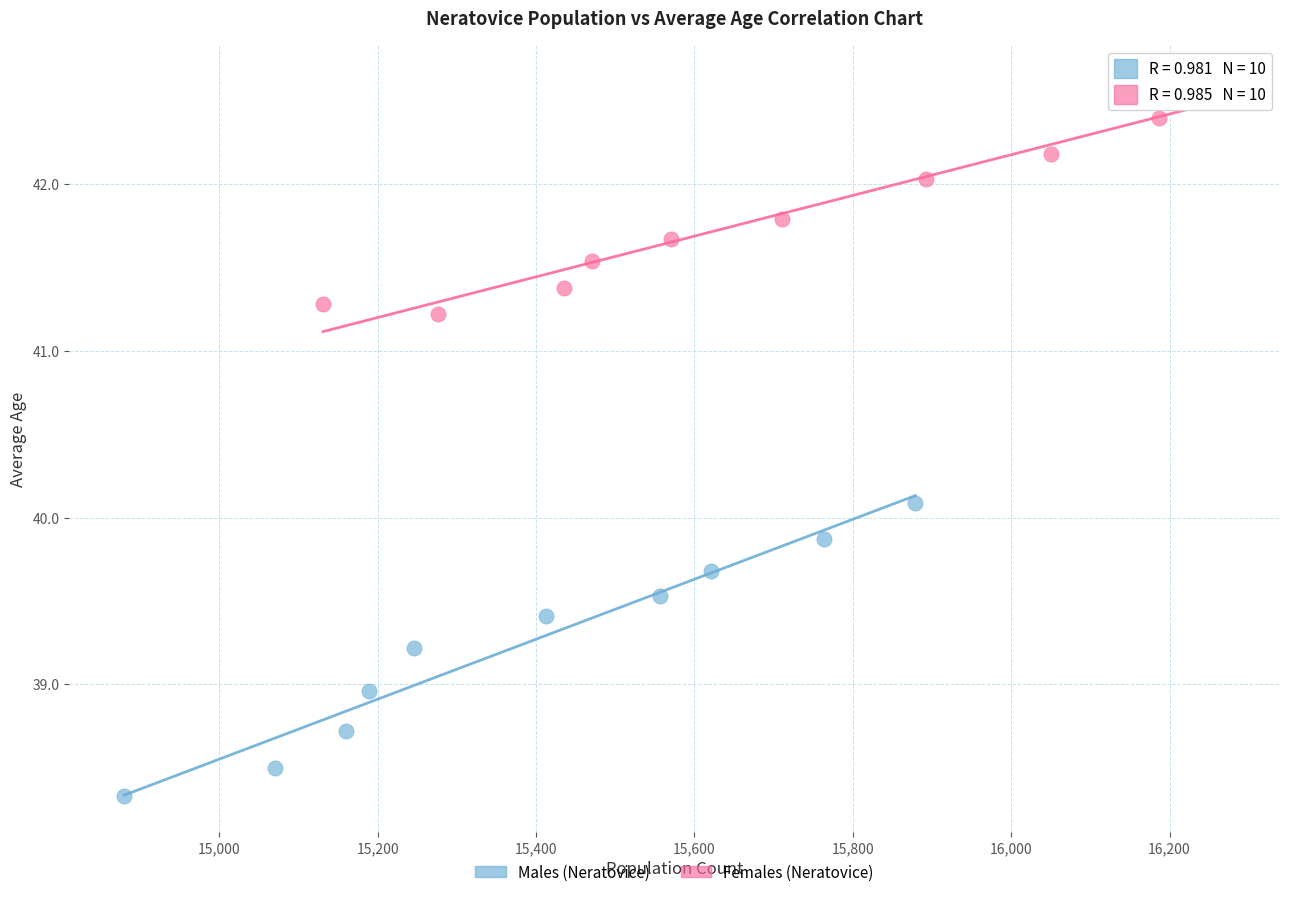

Which series contains the highest Y value?

Females (Neratovice)